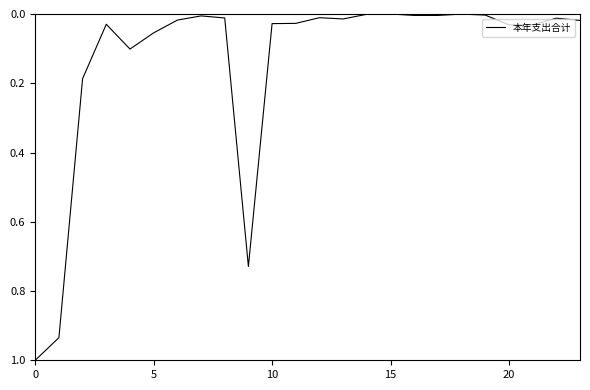

What is the greatest value displayed?

1.0